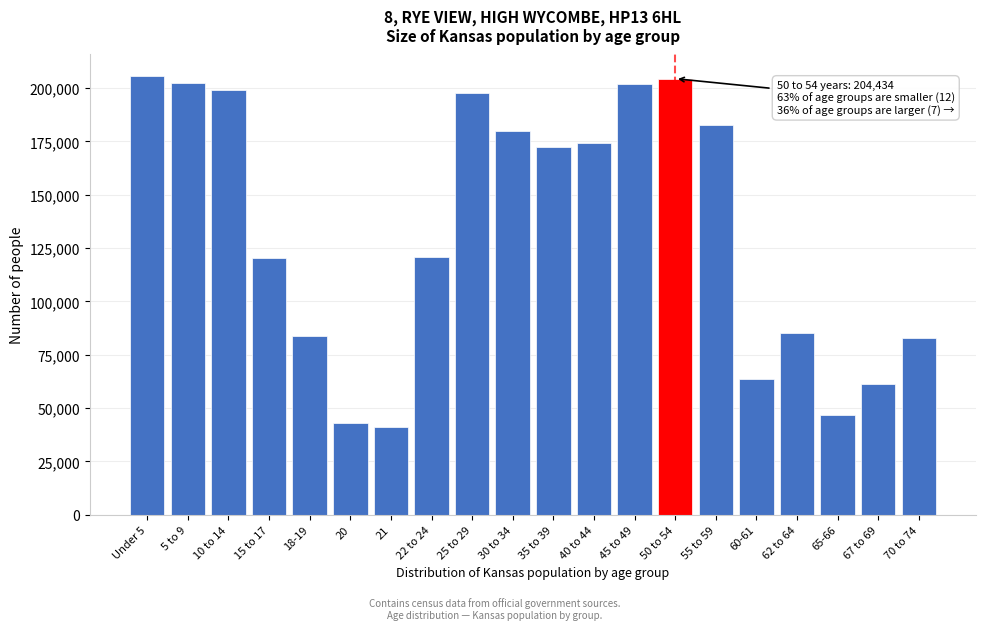

What is the label of the 5th bar from the left?

18-19